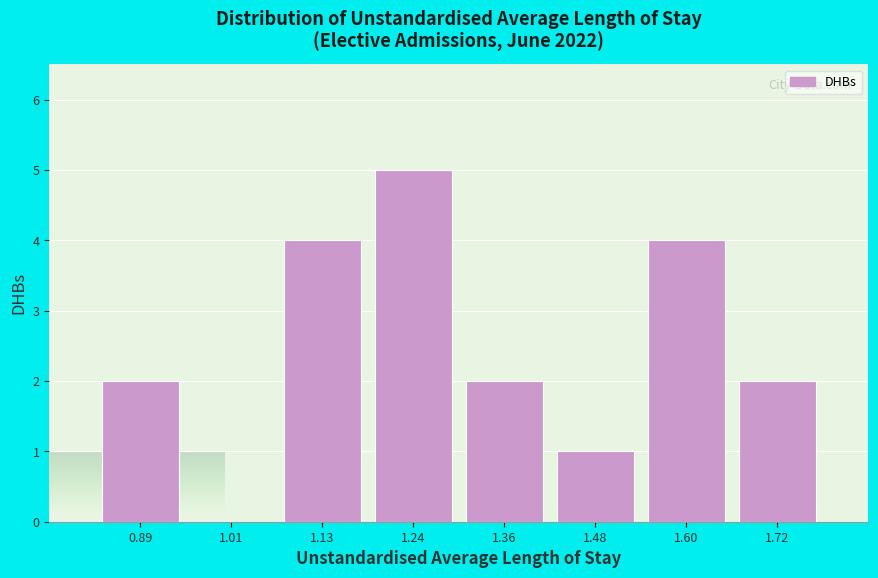

Over which range of the x-axis is the bar tallest?

1.18 to 1.30